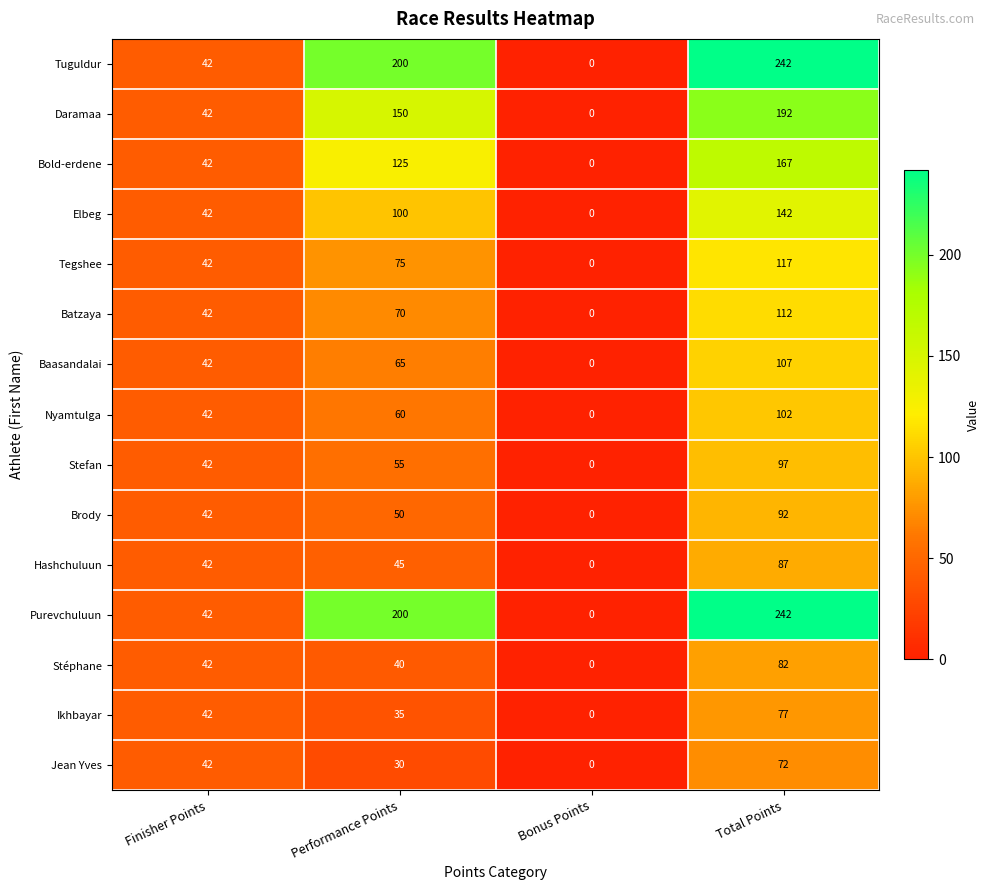

Is it true that Jean Yves equals 30 at Performance Points?

True